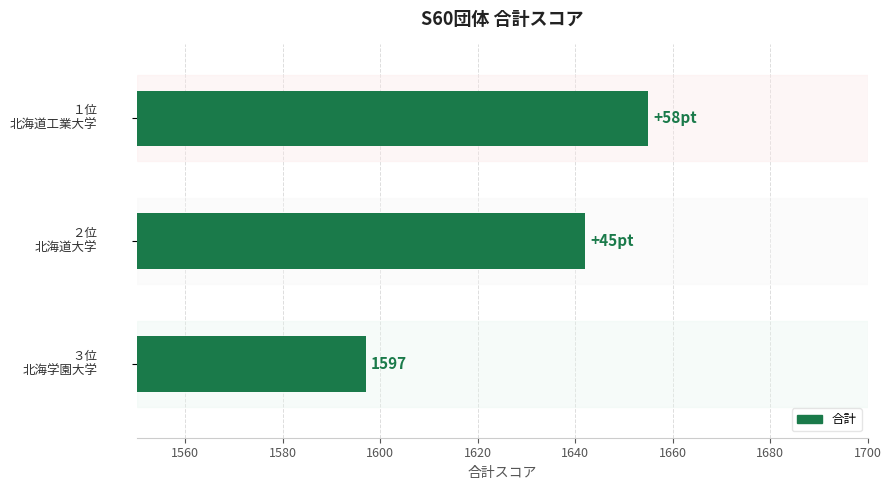

Reading top to bottom, extract all data points from this chart.

1655	1642	1597